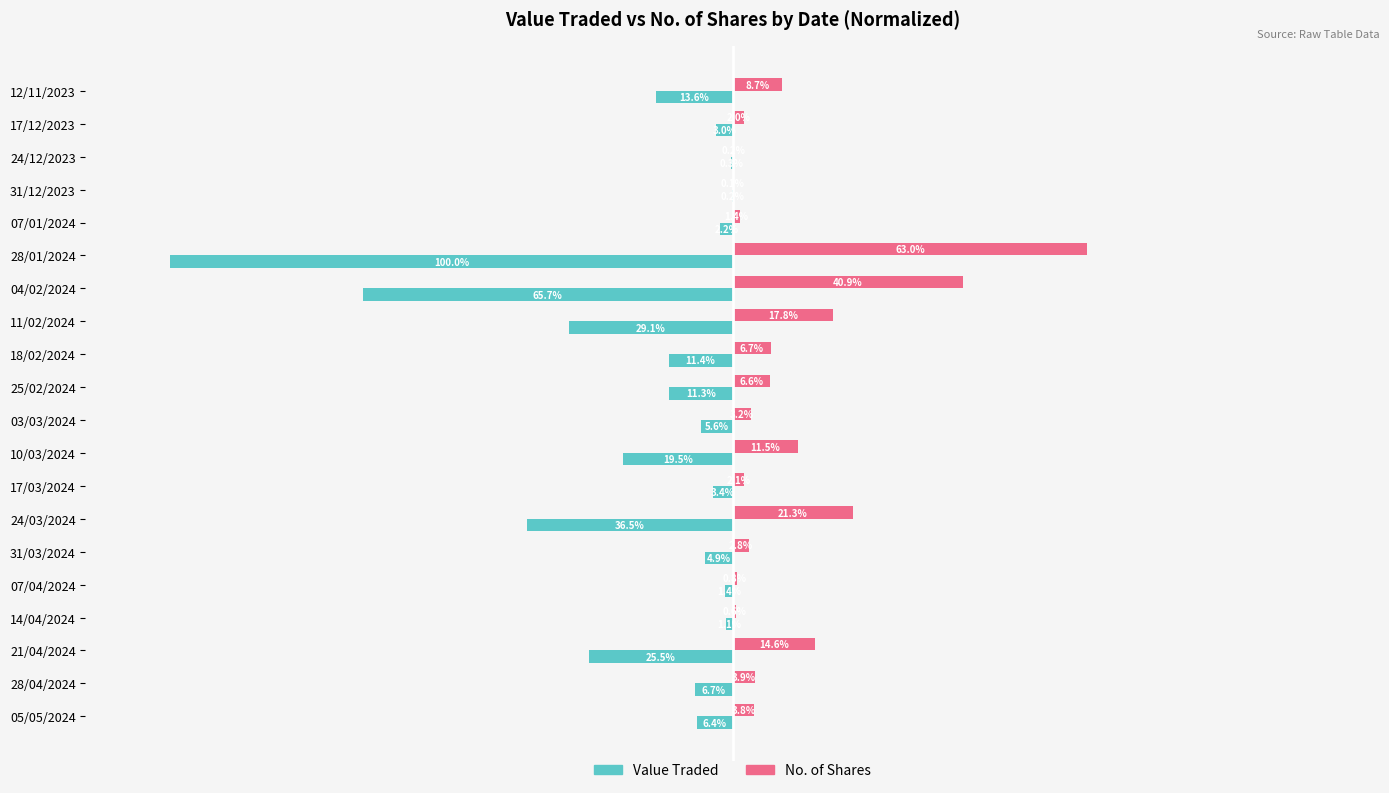

At which label is No. of Shares closest to 31?

24/03/2024